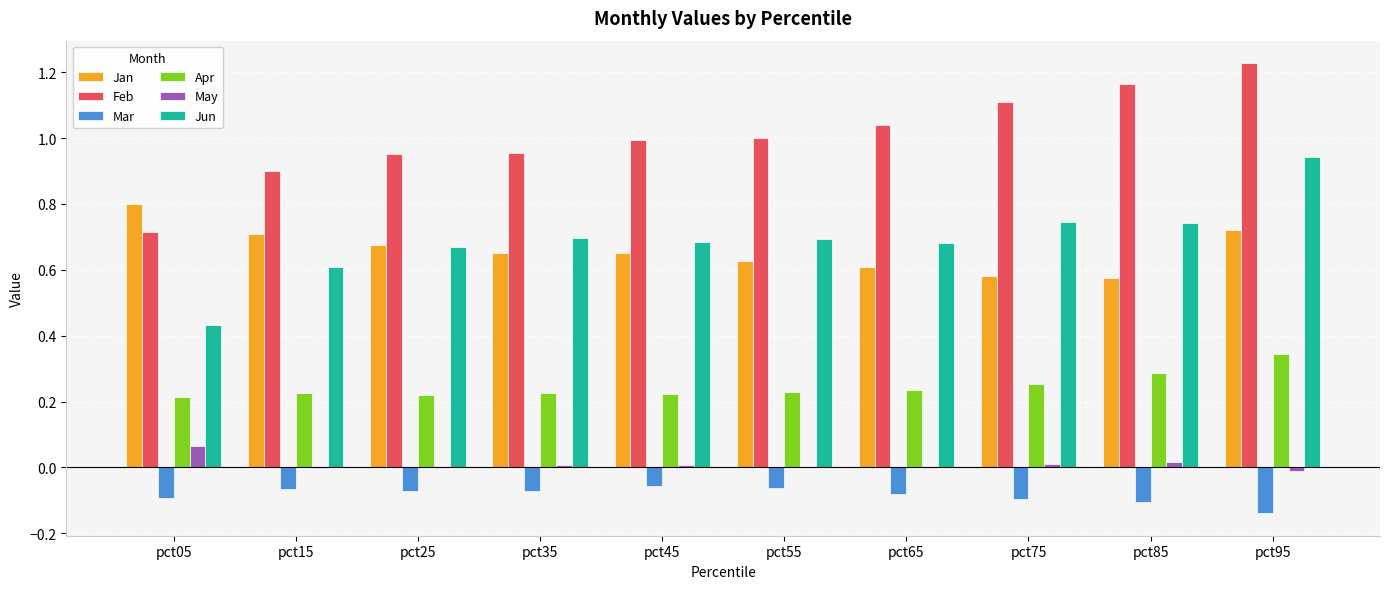

Are the bars grouped side by side (vs. stacked)?

Yes